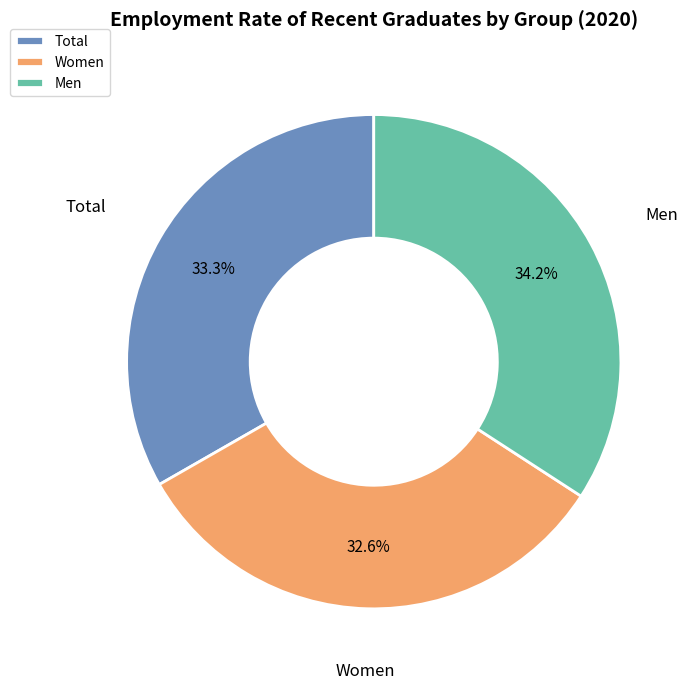

Count the number of slices in the pie.

3